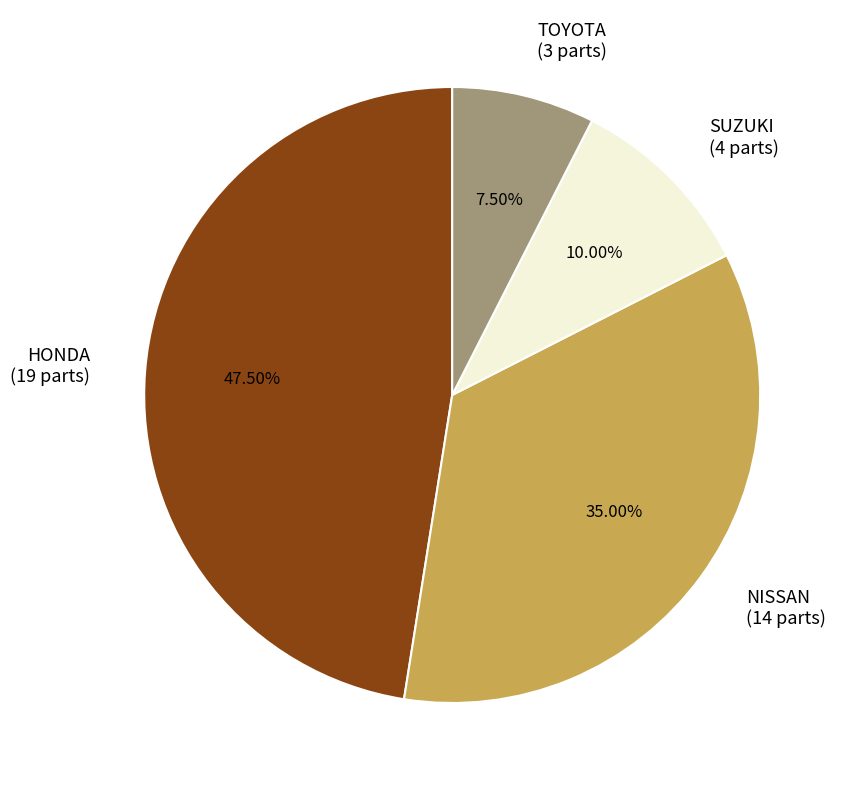

Does HONDA account for over 50% of the chart?

No